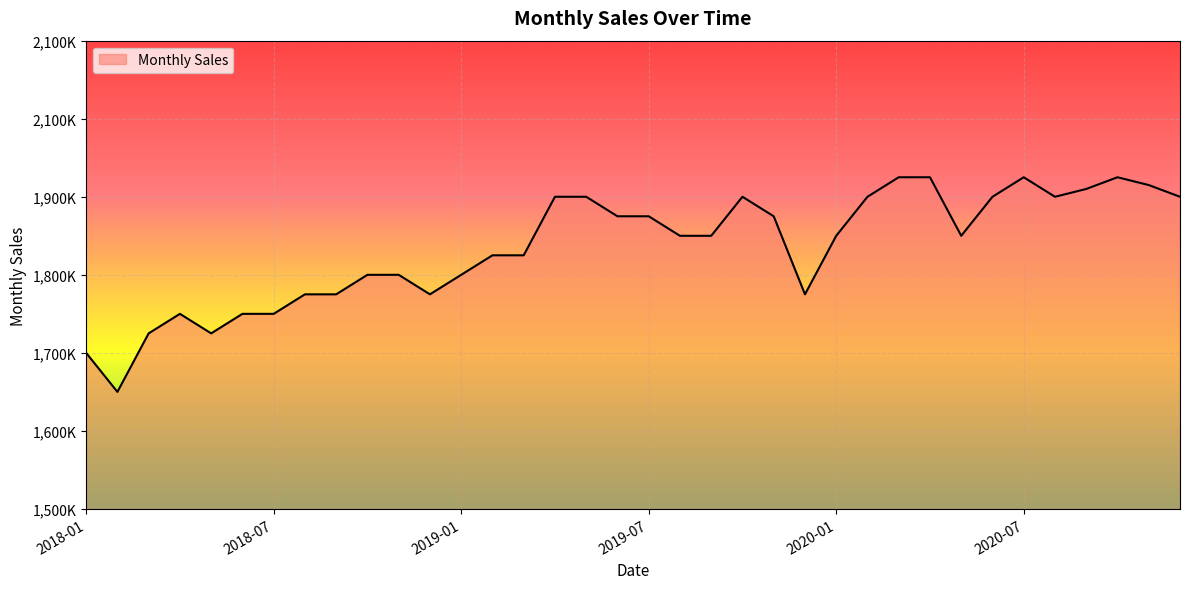

What is the smallest value displayed?

1650000